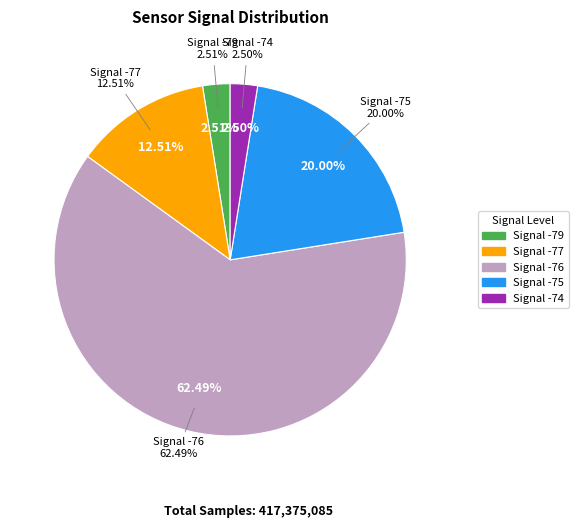

The 29 slice represents 17% of the pie. True or false?

False